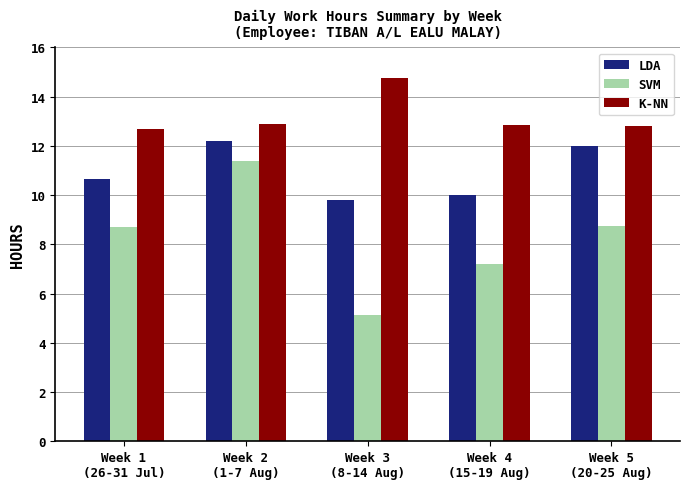

Is the value of LDA at Week 1
(26-31 Jul) greater than the value of SVM at Week 1
(26-31 Jul)?

Yes